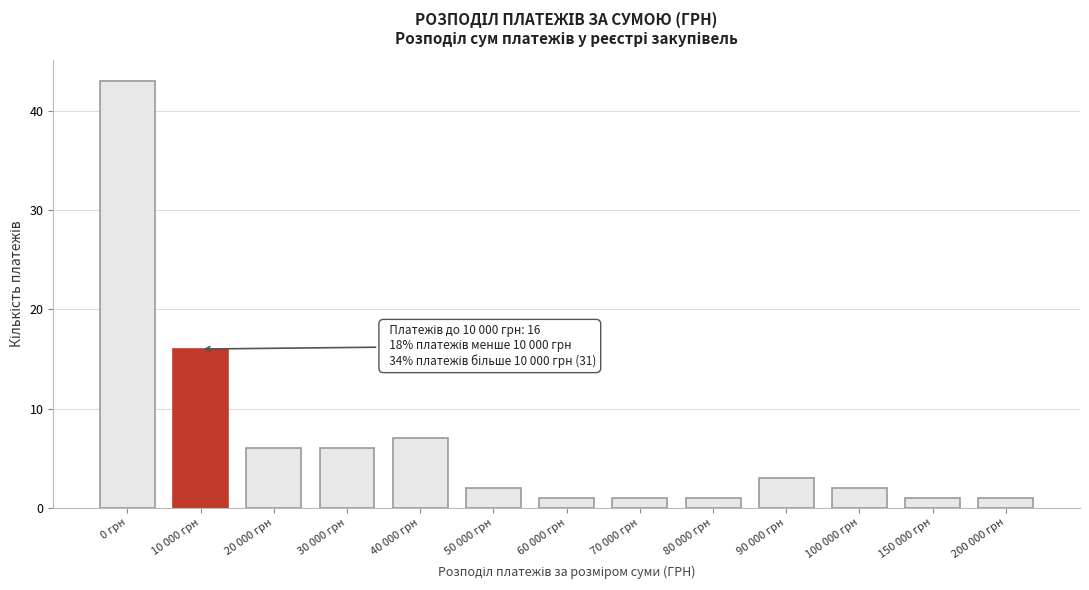

Reading left to right, extract all data points from this chart.

43	16	6	6	7	2	1	1	1	3	2	1	1